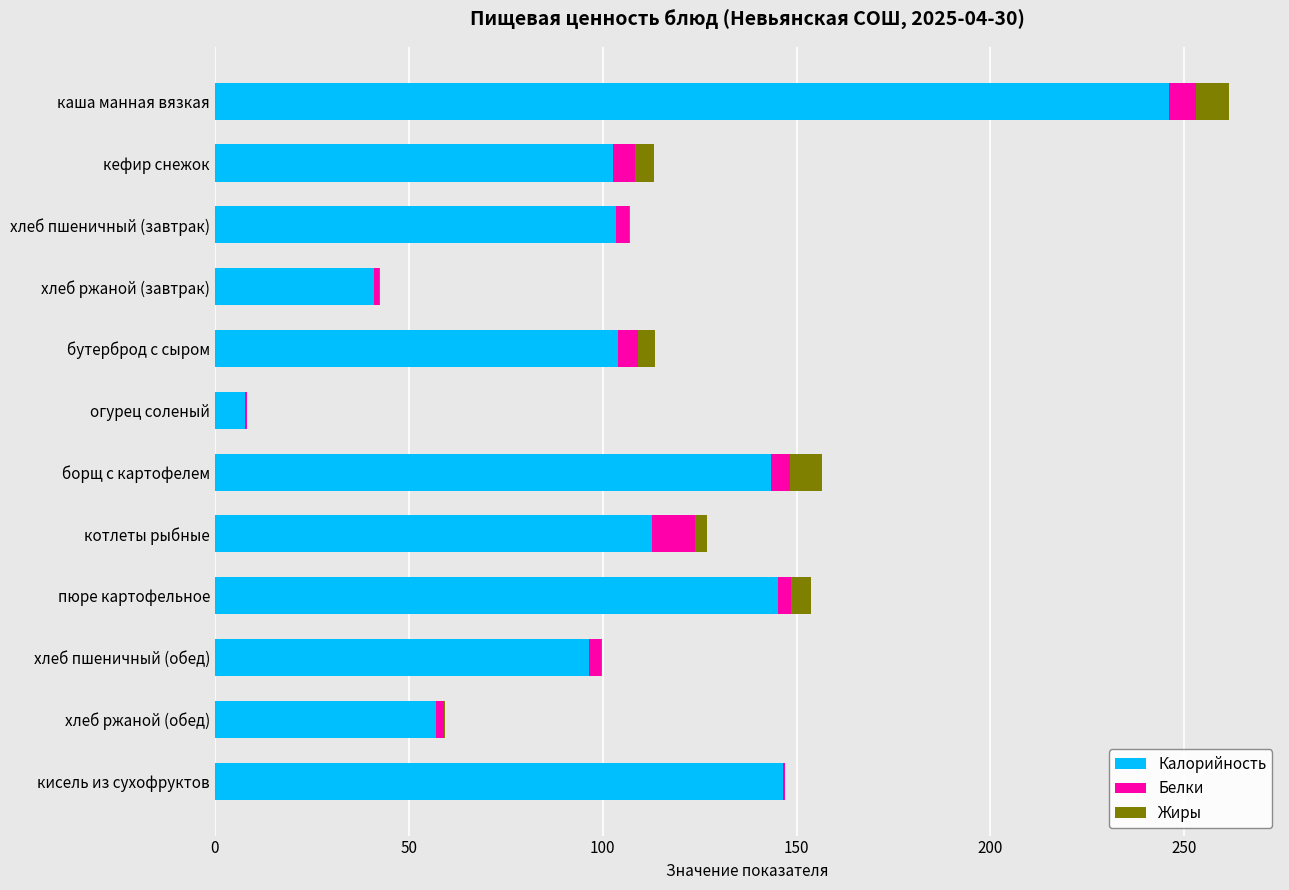

What is the sum of all Калорийность values?

1306.8